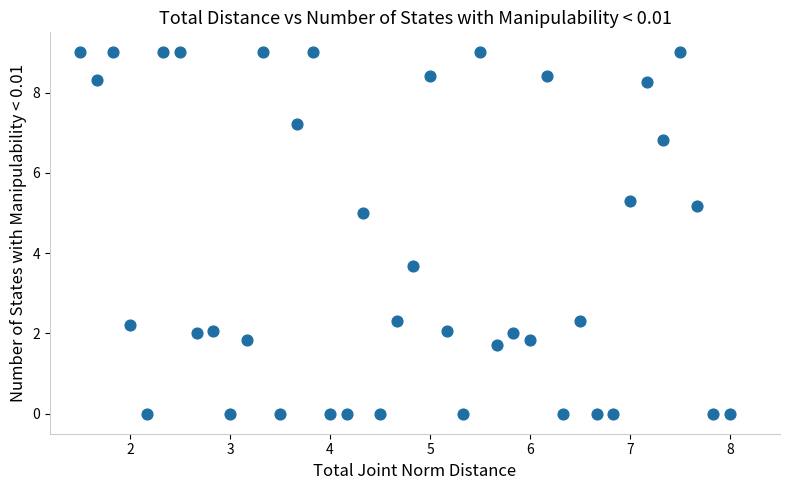

What is the range of Y values (max minus min)?

9.0